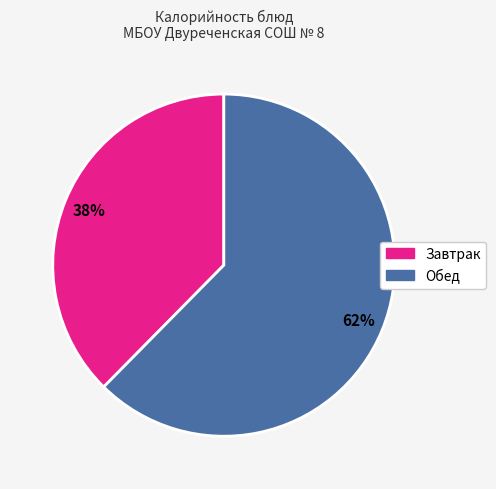

To the nearest percent, what is the average slice percentage?

50%